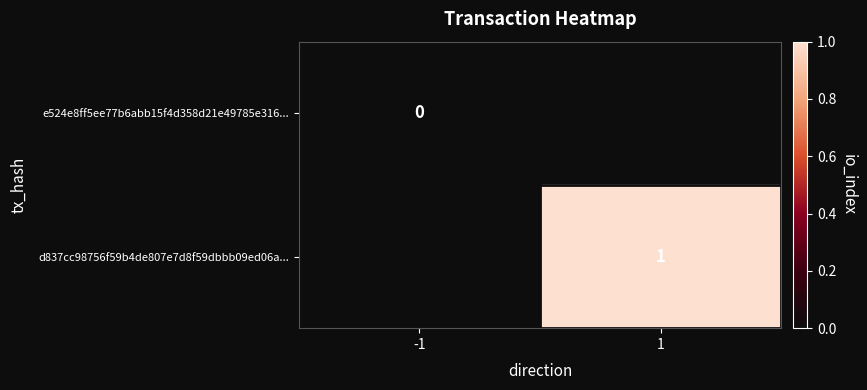

The d837cc98756f59b4de807e7d8f59dbbb09ed06a... series shows 1 at 1. True or false?

True